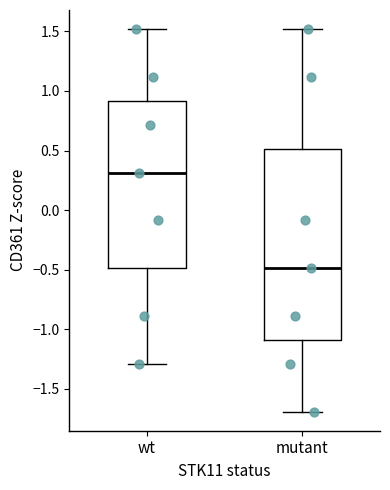

Reading left to right, transcribe this box plot: for each box, give where its median line is, the range the box spans, and where its two whiskers end, as read against the y-axis. The values are not printed on the chart, so give them approximately, as read against the axis.

wt: median 0.3, box -0.5 to 0.9, whiskers -1.3 to 1.5
mutant: median -0.5, box -1.1 to 0.5, whiskers -1.7 to 1.5